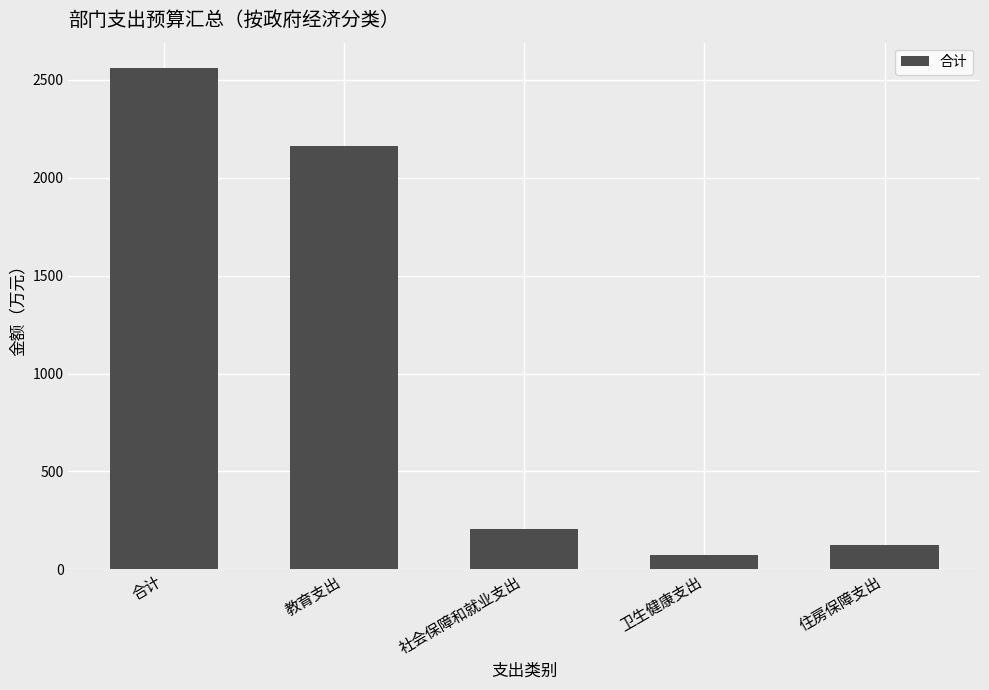

What is the label of the 5th bar from the right?

合计